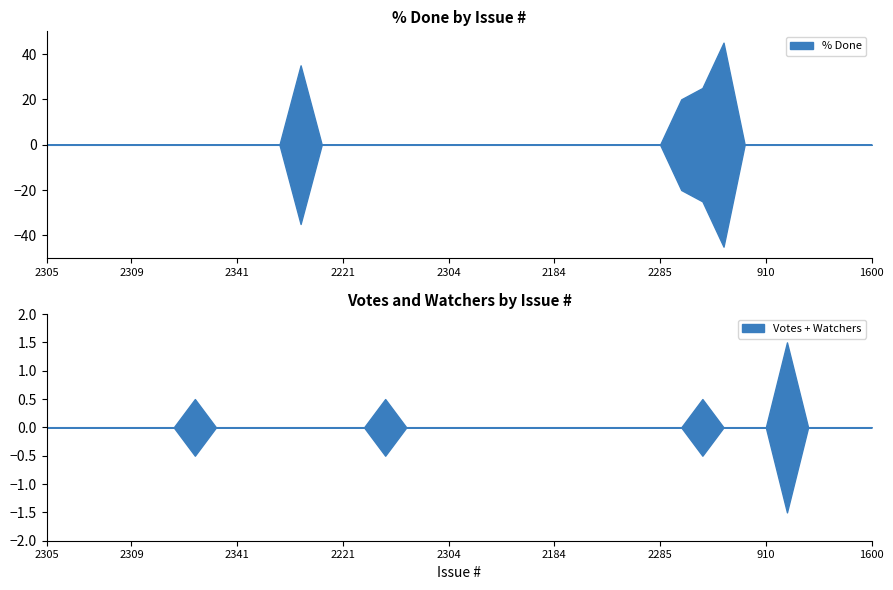

What is the average value of the % Done series?

6